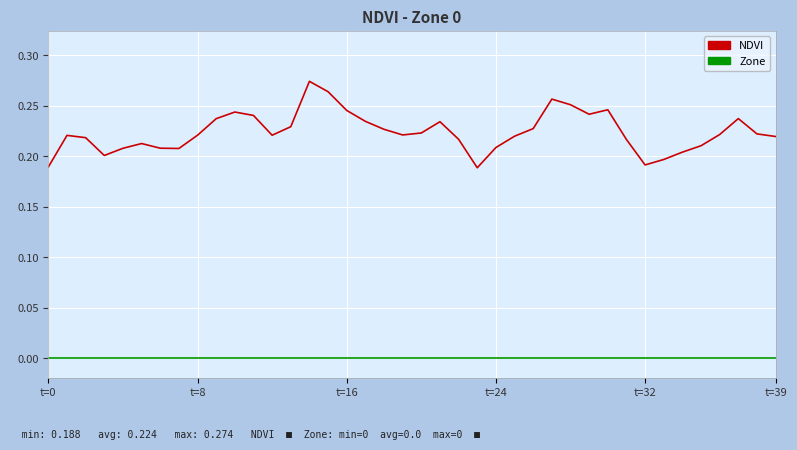

Which series has the largest range (max minus min)?

NDVI